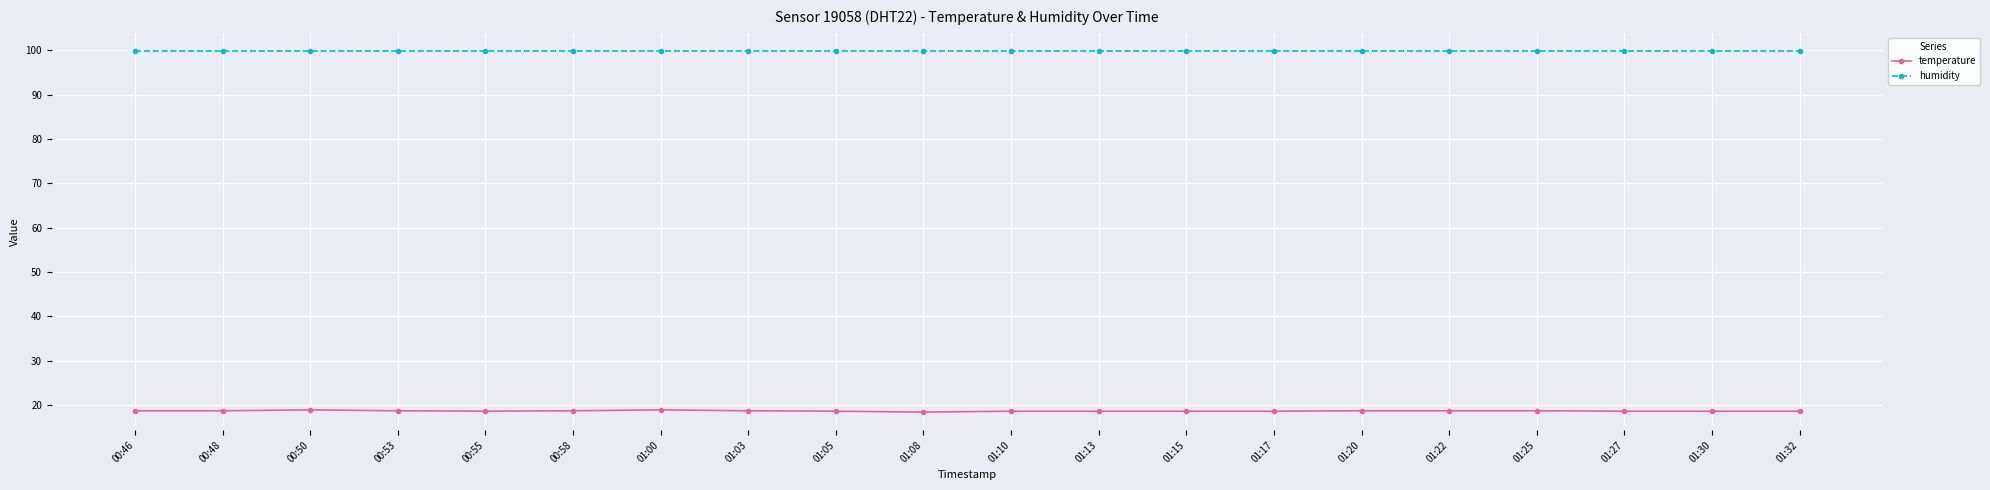

Which series has the widest spread of values?

temperature